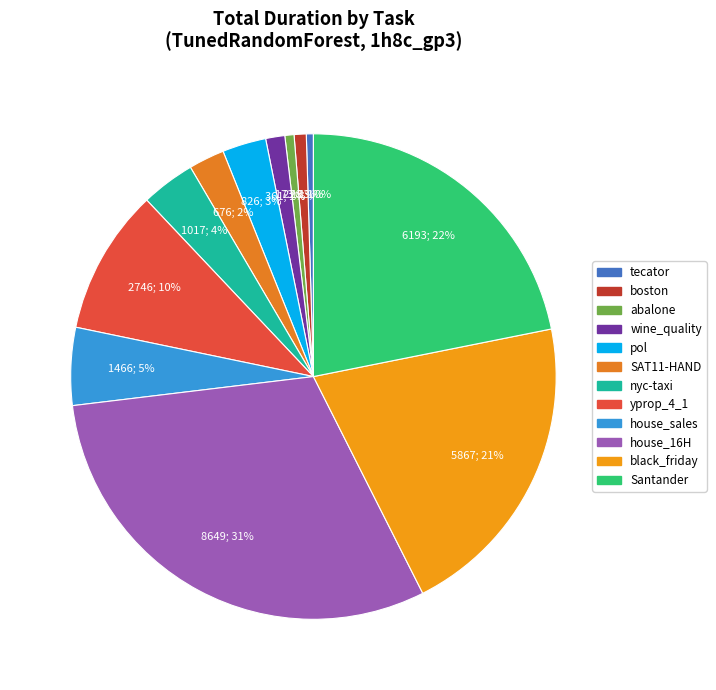

Count the number of slices in the pie.

12